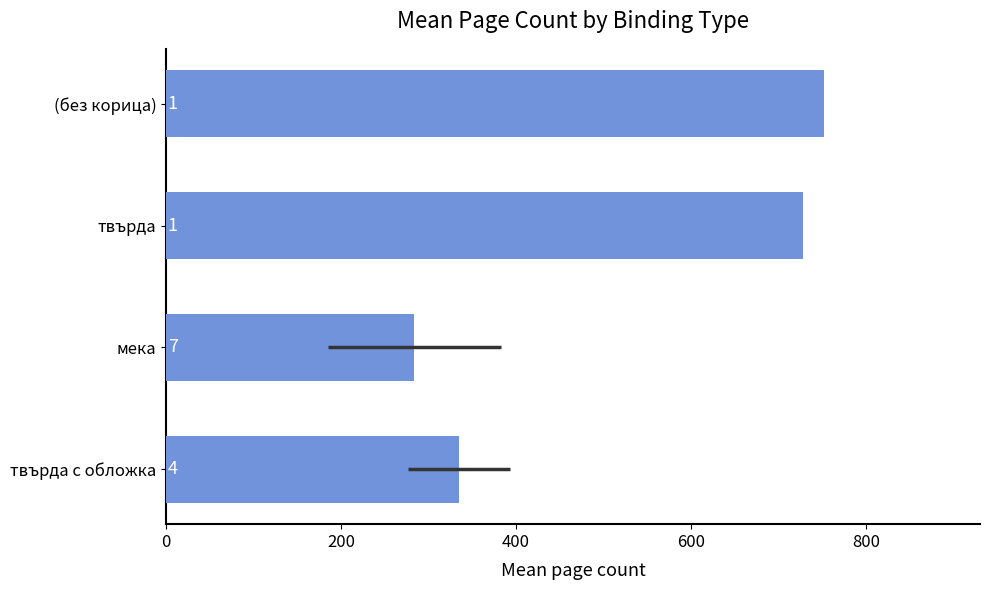

Approximately how many times larger is the value at твърда compared to мека?

2.6